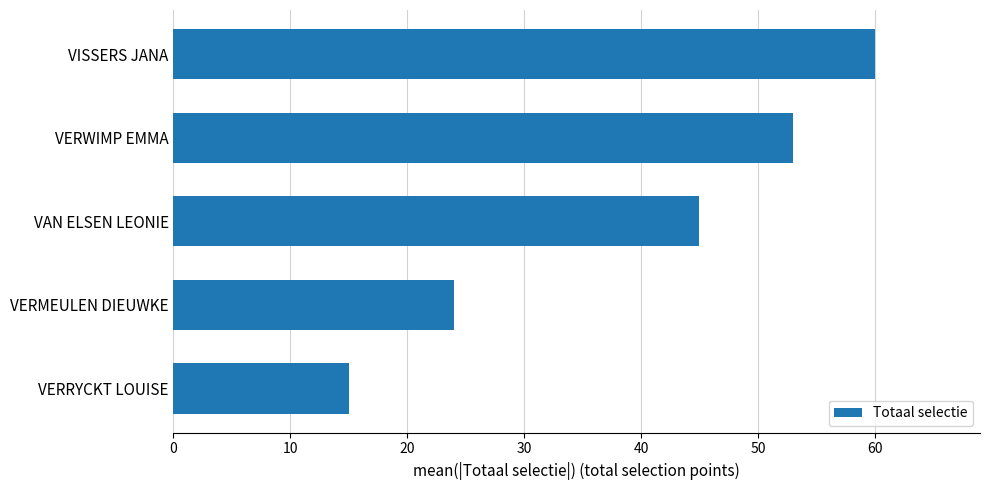

Reading top to bottom, list all the values displayed in this chart.

VISSERS JANA=60	VERWIMP EMMA=53	VAN ELSEN LEONIE=45	VERMEULEN DIEUWKE=24	VERRYCKT LOUISE=15